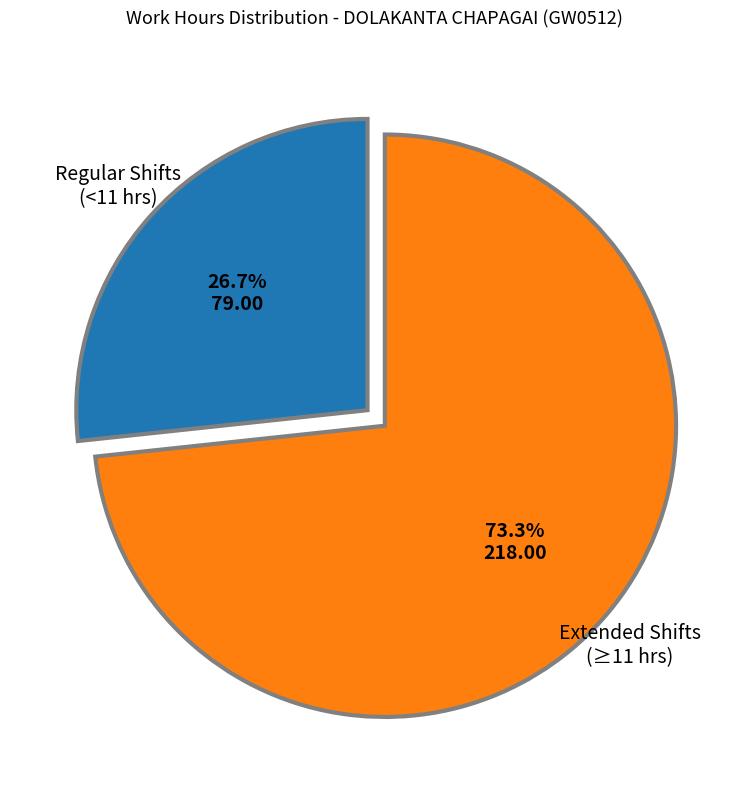

Is there a majority slice in this chart?

Yes